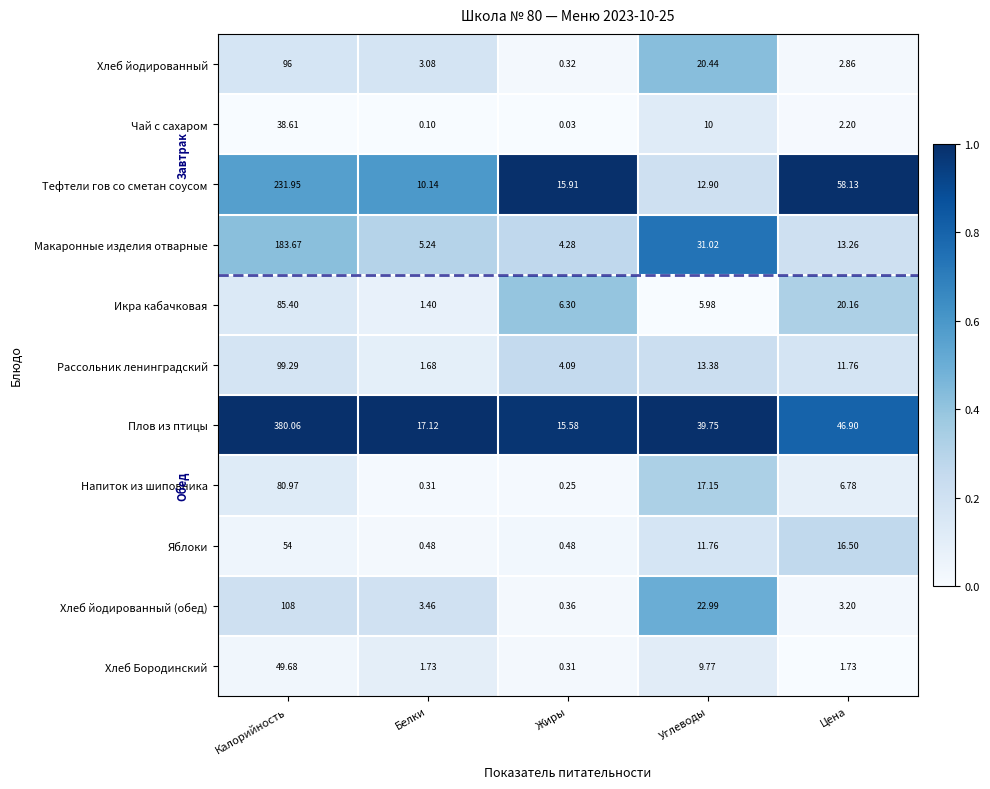

What is the maximum value shown in the chart?

380.1